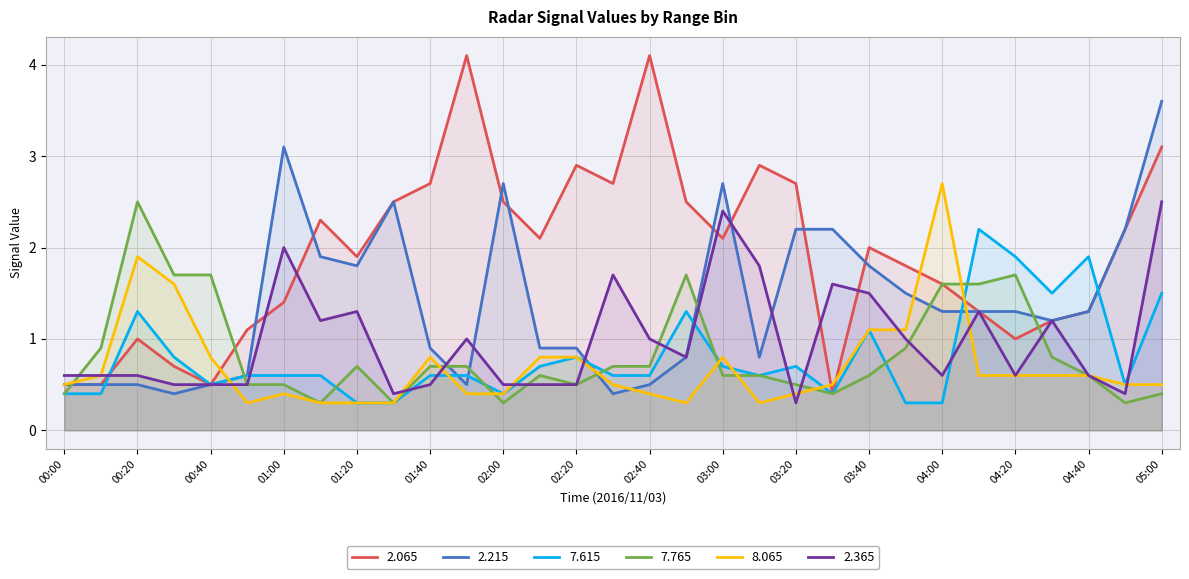

Count the number of data series in this chart.

6